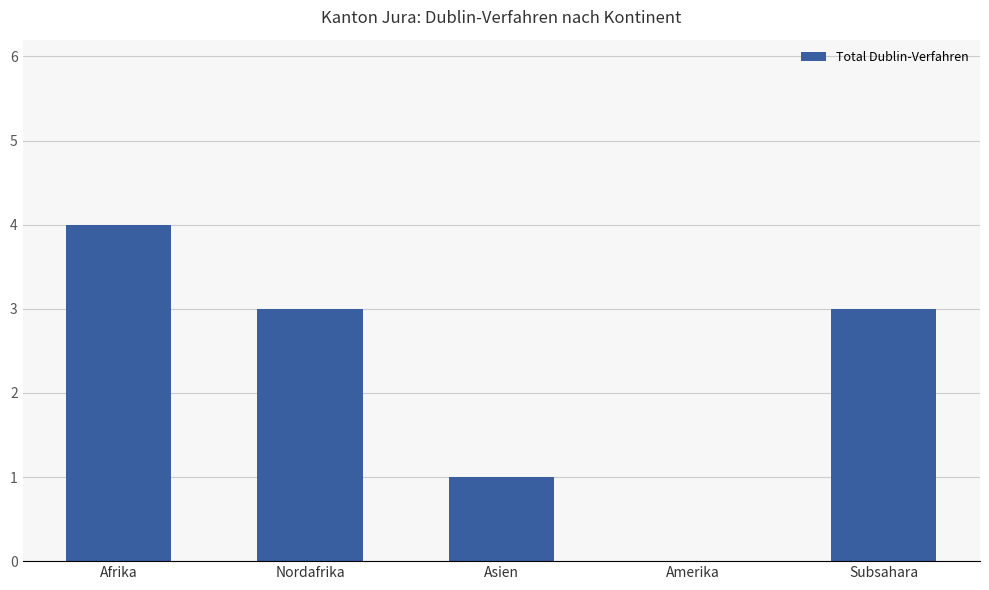

Reading right to left, what are all the values shown in this chart?

Subsahara=3	Amerika=0	Asien=1	Nordafrika=3	Afrika=4